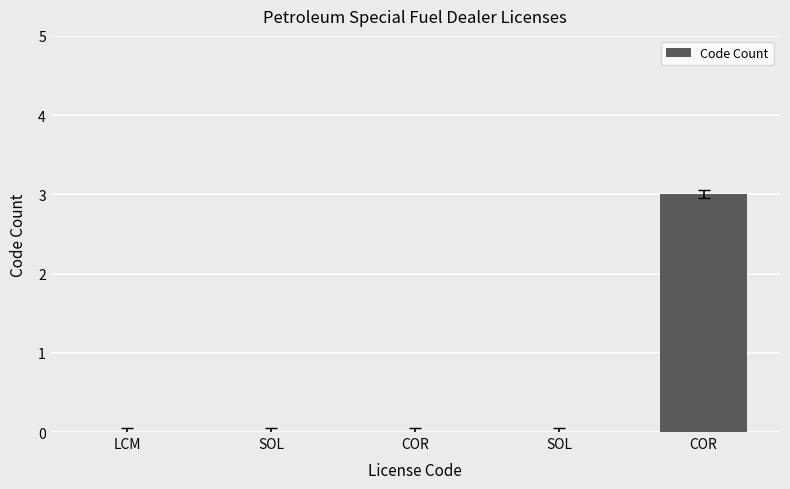

Reading left to right, transcribe all the data shown in this chart.

LCM=0	SOL=0	COR=0	SOL=0	COR=3